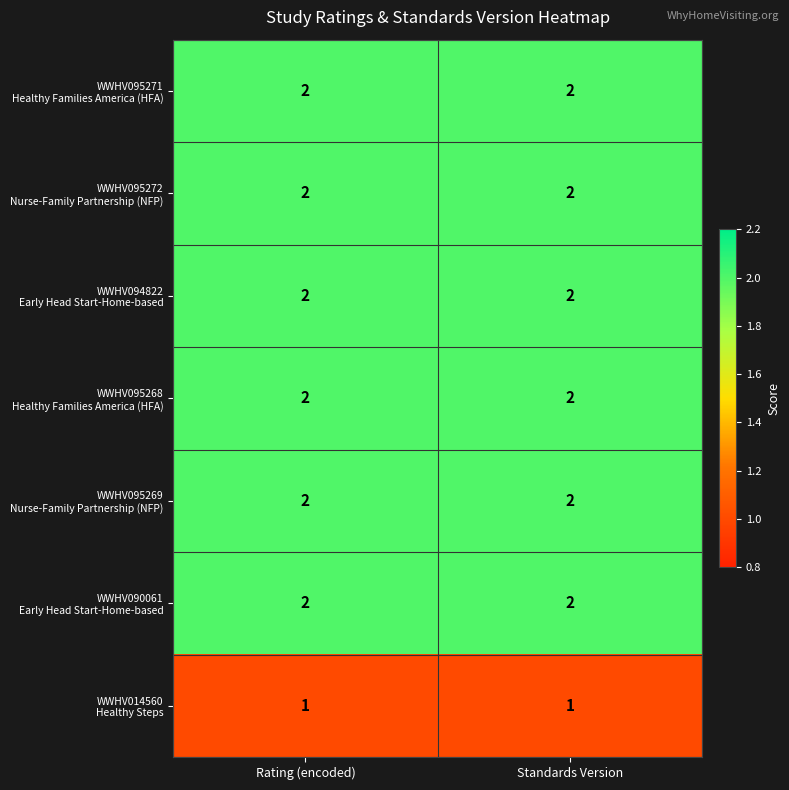

What is the total value across all series at Rating (encoded)?

13